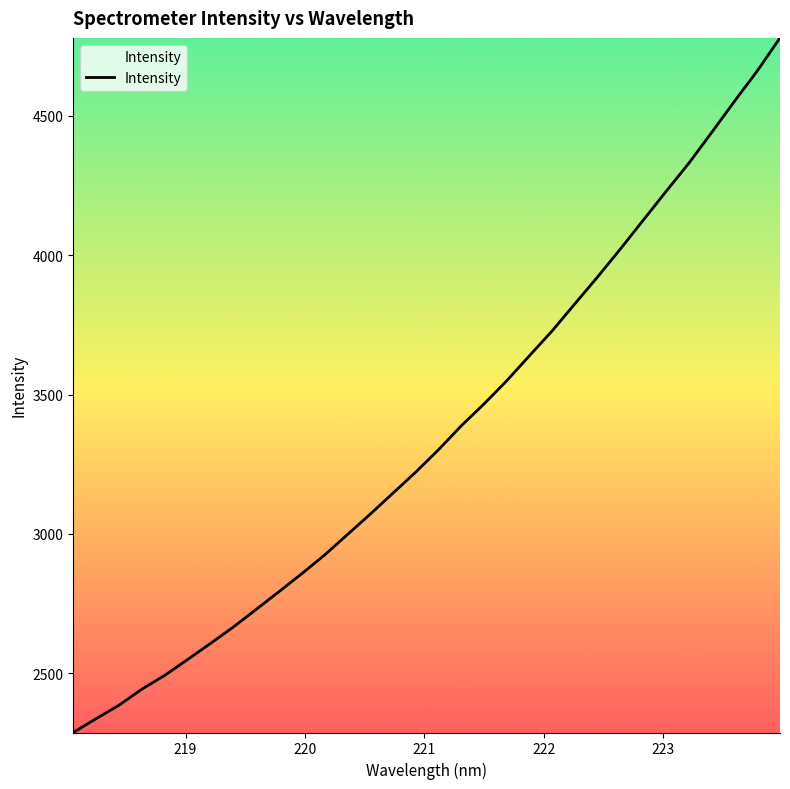

What is the difference between the maximum and minimum values?

2492.1